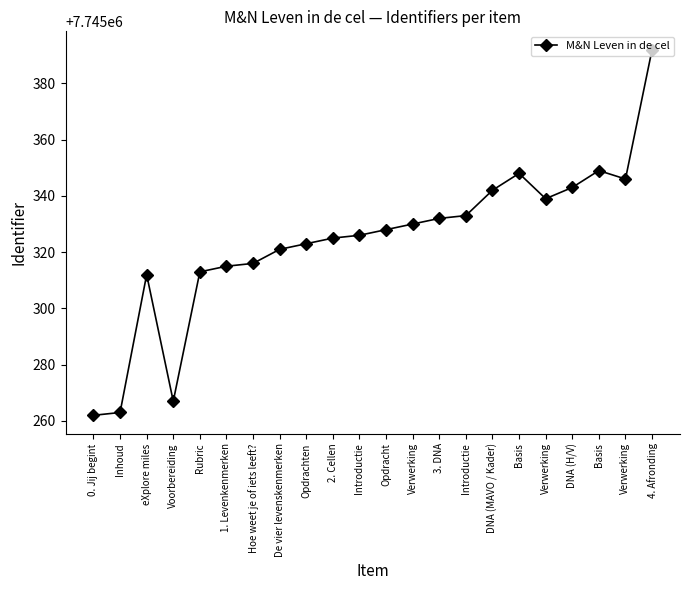

Reading left to right, what are all the values shown in this chart?

0. Jij begint=7745262	Inhoud=7745263	eXplore miles=7745312	Voorbereiding=7745267	Rubric=7745313	1. Levenkenmerken=7745315	Hoe weet je of iets leeft?=7745316	De vier levenskenmerken=7745321	Opdrachten=7745323	2. Cellen=7745325	Introductie=7745326	Opdracht=7745328	Verwerking=7745330	3. DNA=7745332	Introductie=7745333	DNA (MAVO / Kader)=7745342	Basis=7745348	Verwerking=7745339	DNA (H/V)=7745343	Basis=7745349	Verwerking=7745346	4. Afronding=7745392